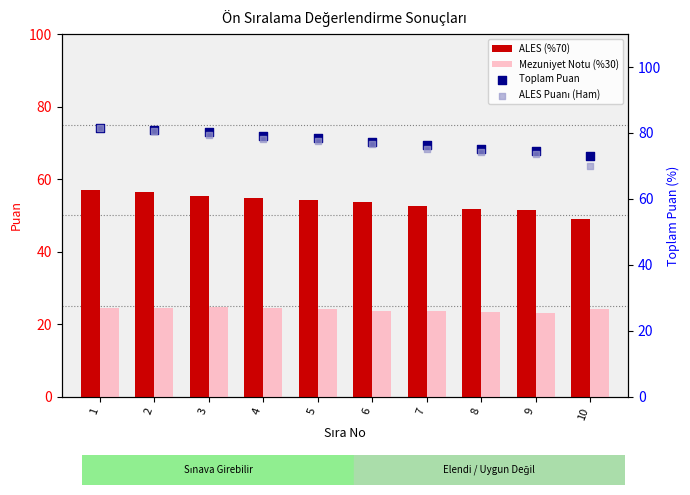

Which series contains the highest Y value?

Toplam Puan